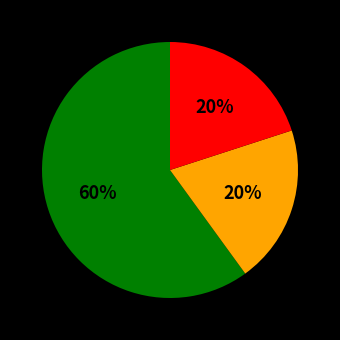

Does any single category account for the majority?

Yes